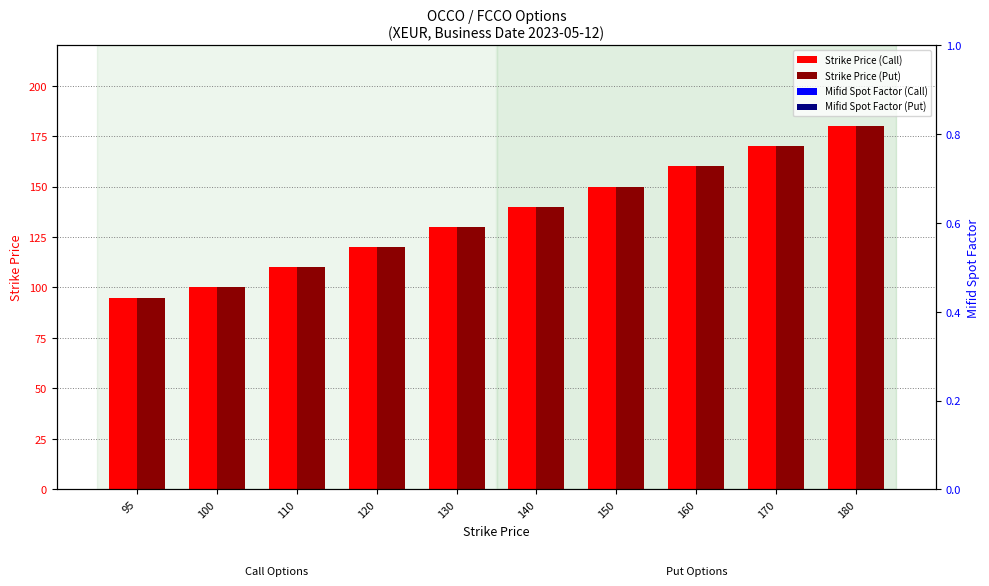

Which series changed the most between 130 and 140?

Strike Price (Call)